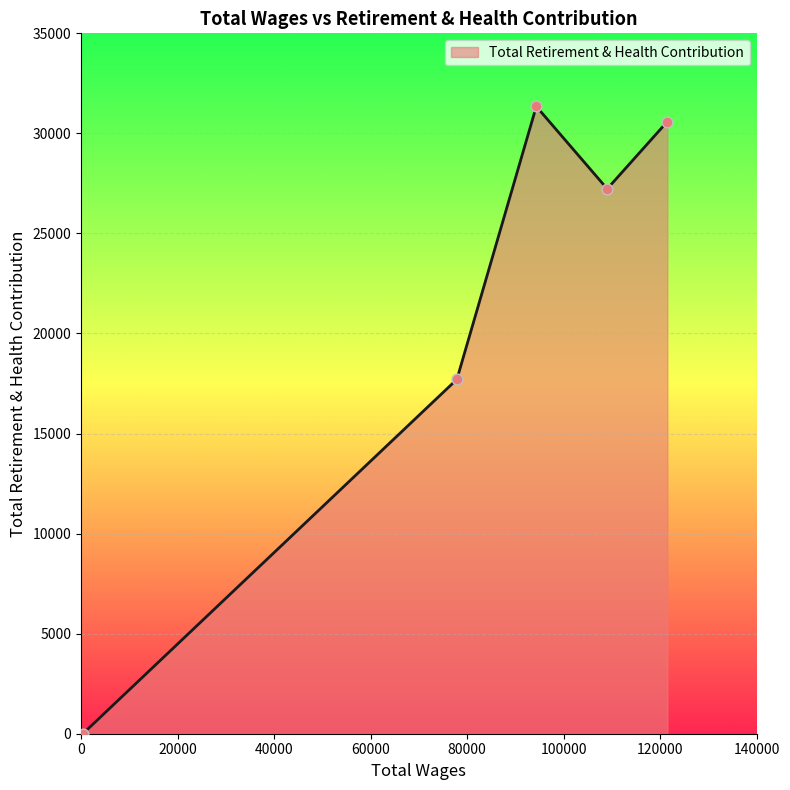

What is the average value?

21374